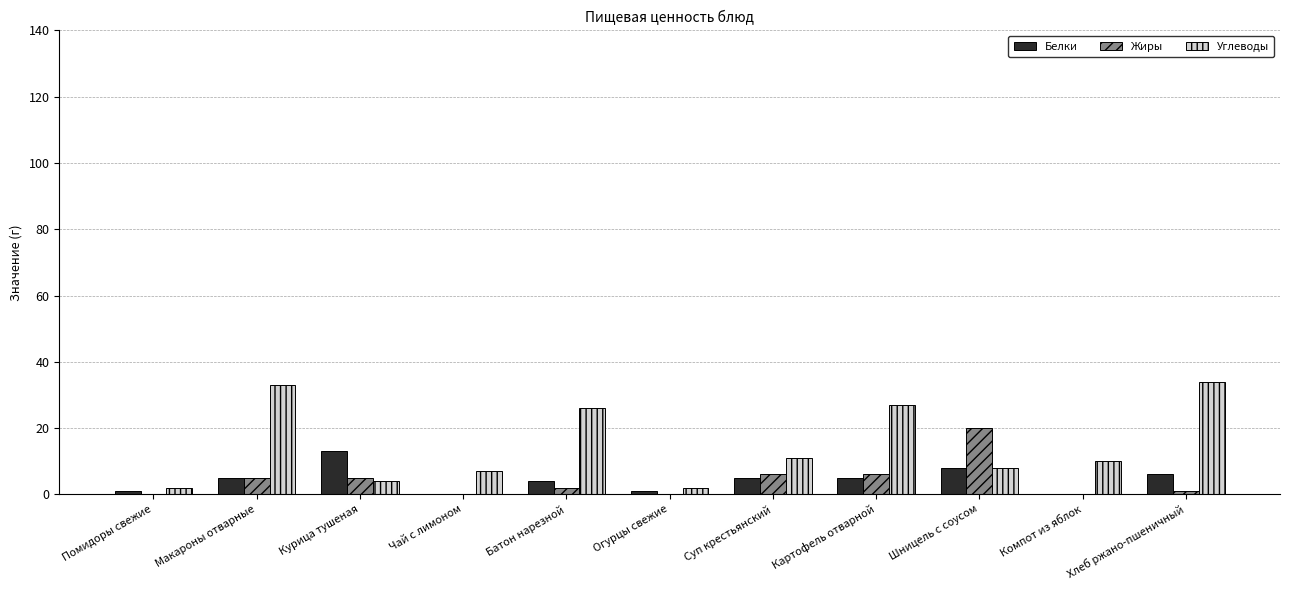

Are the bars horizontal?

No